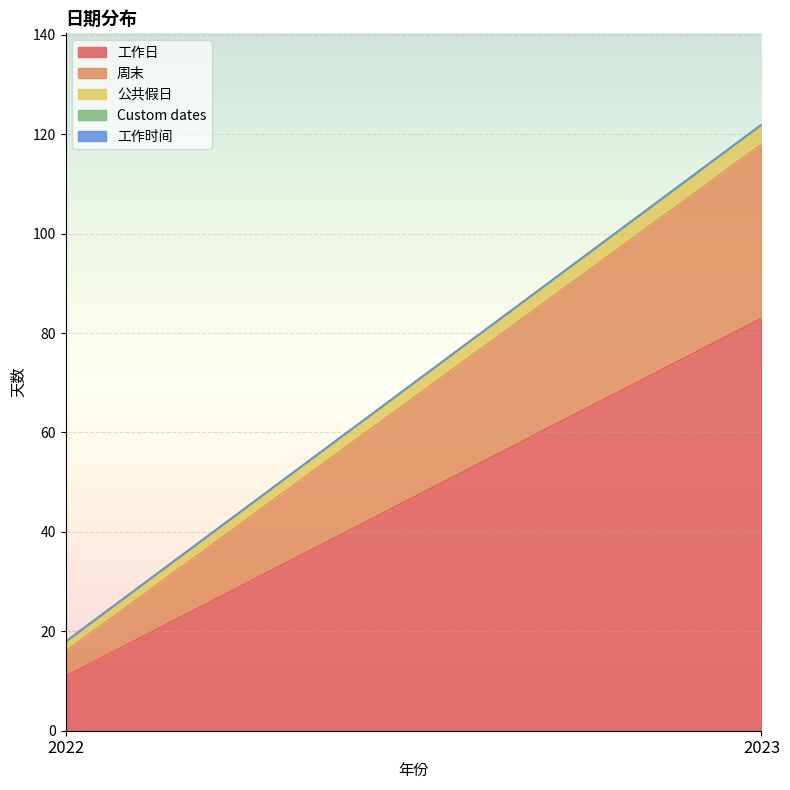

Which series has the largest total across all categories?

工作日